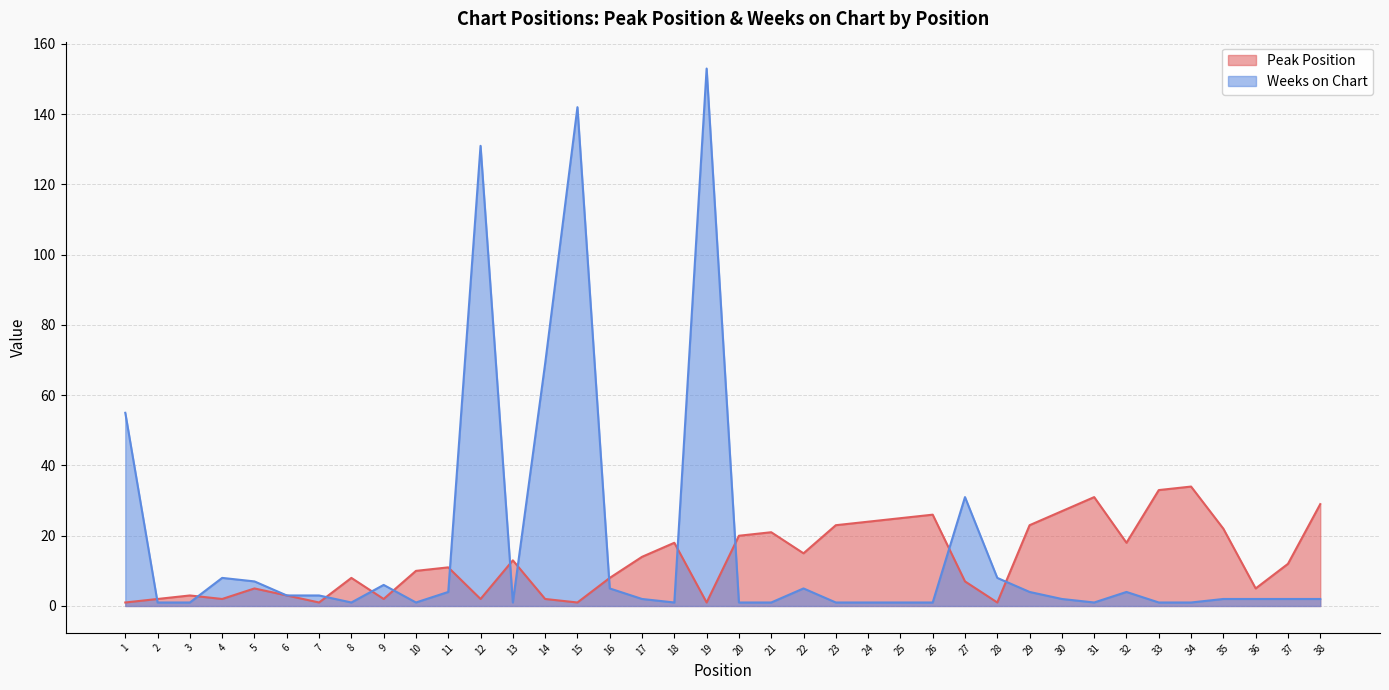

What is the difference between the highest and lowest values at 22?

10